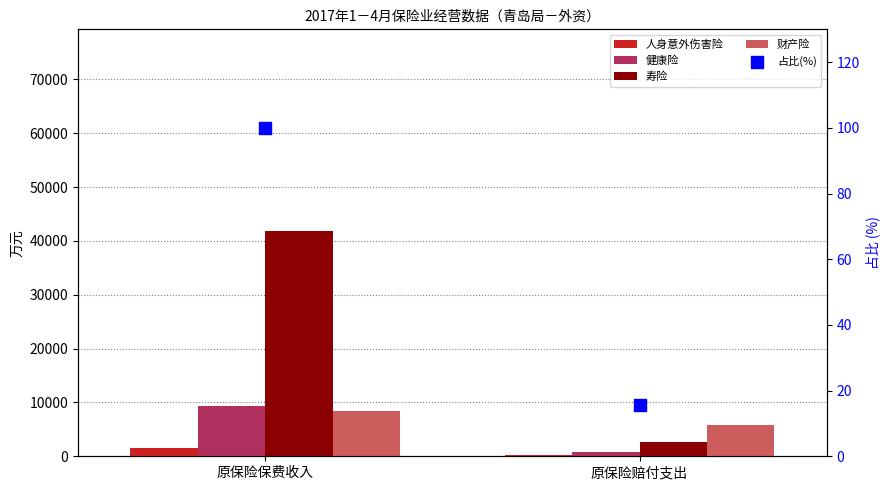

Which series has the largest total across all categories?

寿险